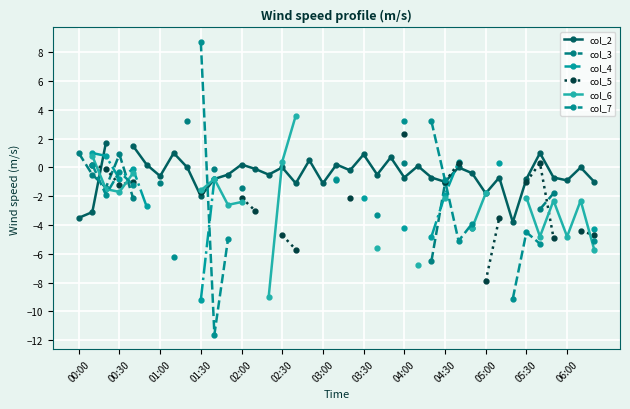

At how many categories does at least one series exceed -4?

39